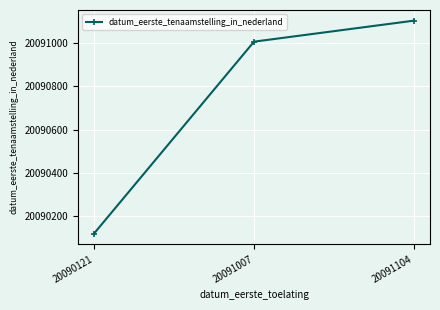

How many lines are shown in the chart?

1